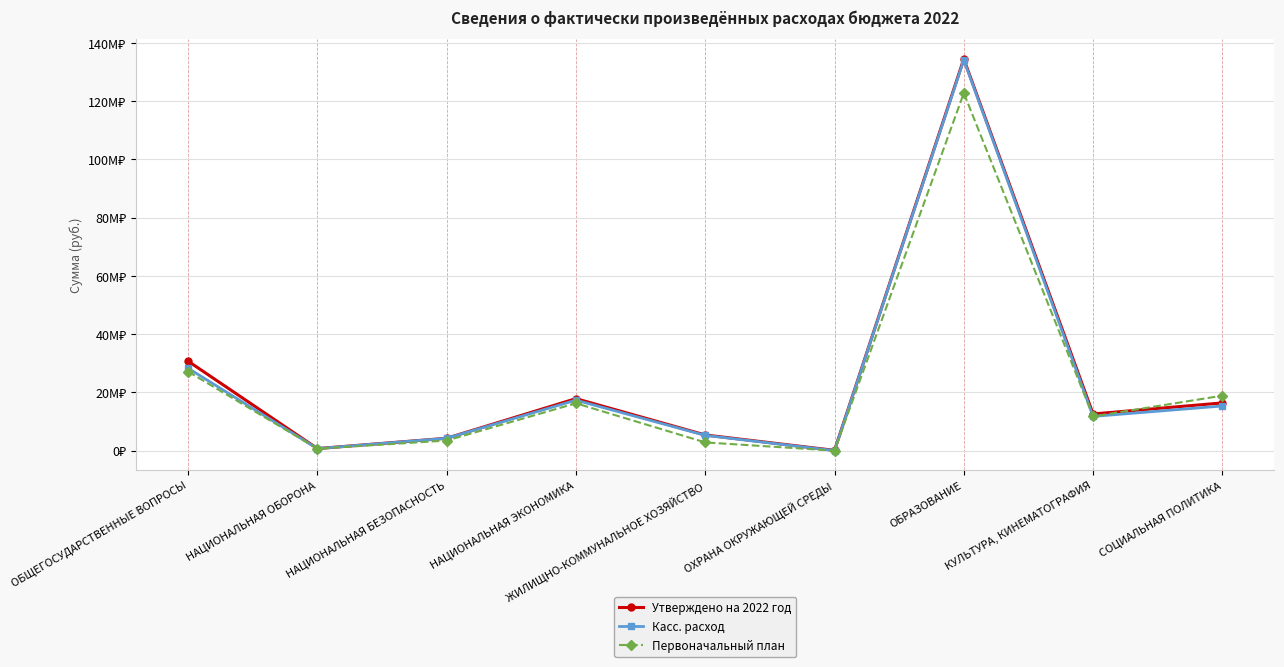

Reading left to right, transcribe all the data shown in this chart.

Утверждено на 2022 год: 30724790.0	704310.8	4248464.0	17861931.0	5379627.0	99000.0	134499179.2	12588934.1	16391306.6
Касс. расход: 28293948.8	704310.8	4246918.7	17330847.6	5239452.5	22909.0	134158855.2	11748489.7	15336766.2
Первоначальный план: 27136724.0	665677.0	3464784.0	16259278.3	2824995.0	0.0	122802356.3	11750341.1	18877820.0